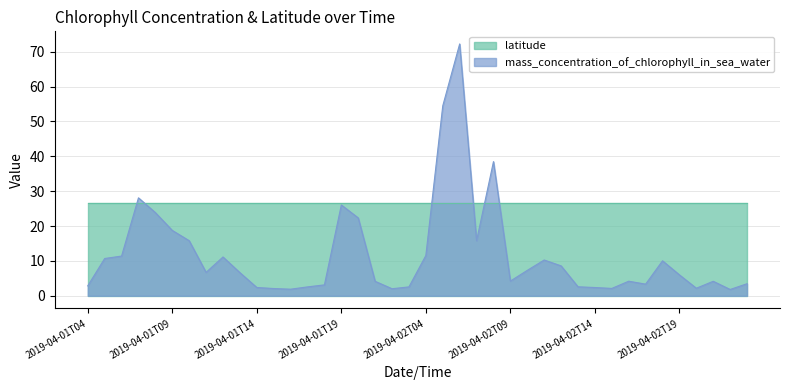

Rank the categories by value from highest to lowest.

2019-04-02T06, 2019-04-02T05, 2019-04-02T08, 2019-04-01T07, 2019-04-01T19, 2019-04-01T08, 2019-04-01T20, 2019-04-01T09, 2019-04-01T10, 2019-04-02T07, 2019-04-02T04, 2019-04-01T06, 2019-04-01T12, 2019-04-01T05, 2019-04-02T11, 2019-04-02T18, 2019-04-02T12, 2019-04-02T10, 2019-04-01T11, 2019-04-01T13, 2019-04-02T19, 2019-04-02T09, 2019-04-02T16, 2019-04-02T21, 2019-04-01T21, 2019-04-02T23, 2019-04-02T17, 2019-04-01T18, 2019-04-01T04, 2019-04-02T13, 2019-04-01T17, 2019-04-01T23, 2019-04-01T14, 2019-04-02T14, 2019-04-02T20, 2019-04-02T15, 2019-04-01T15, 2019-04-01T22, 2019-04-01T16, 2019-04-02T22